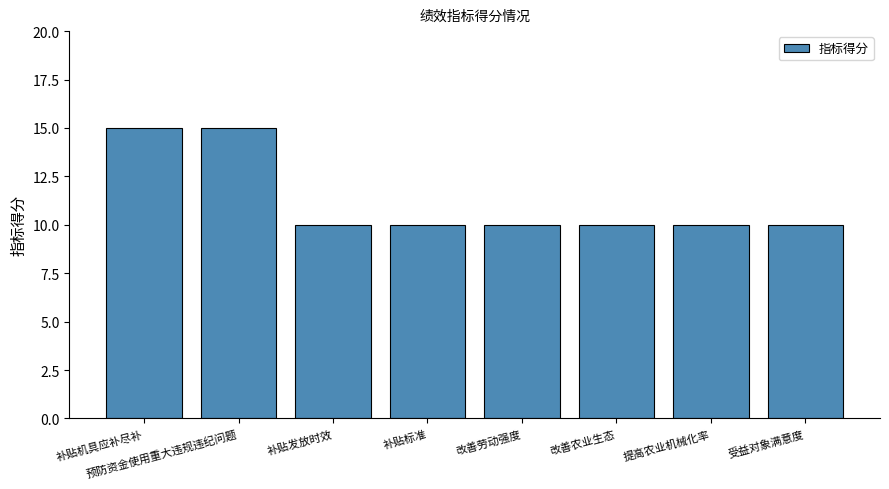

The value at 受益对象满意度 is 7. True or false?

False